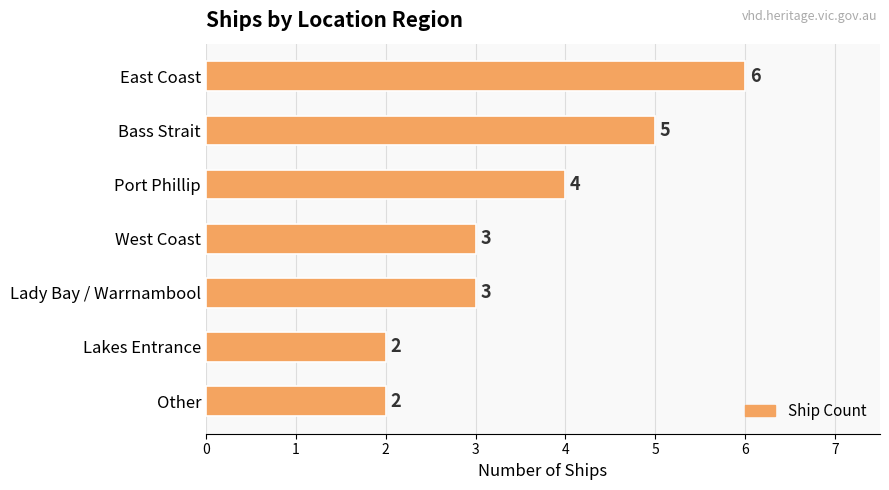

Reading bottom to top, what are all the values shown in this chart?

2	2	3	3	4	5	6